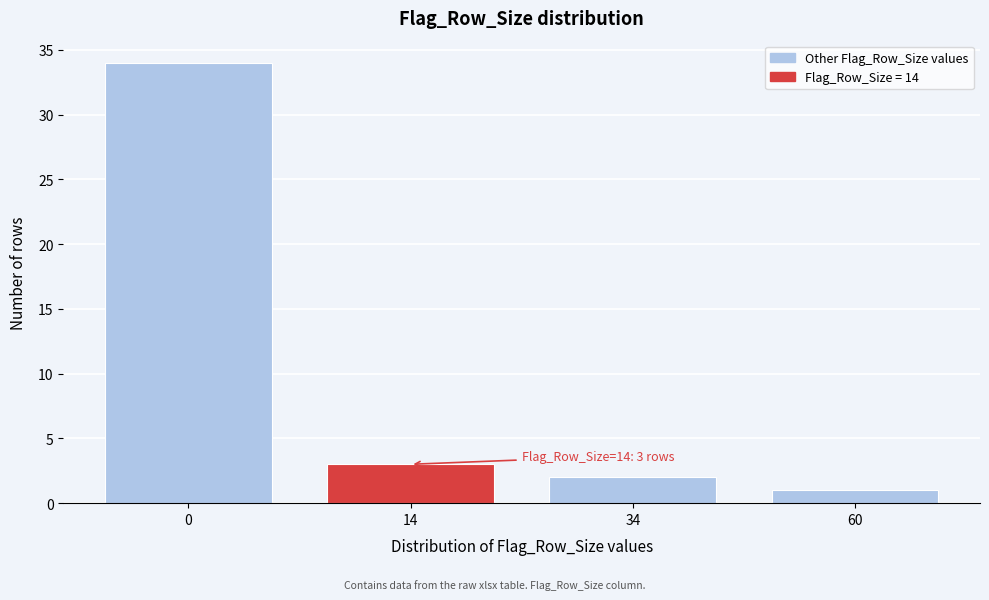

Reading left to right, transcribe all the data shown in this chart.

0=34	14=3	34=2	60=1